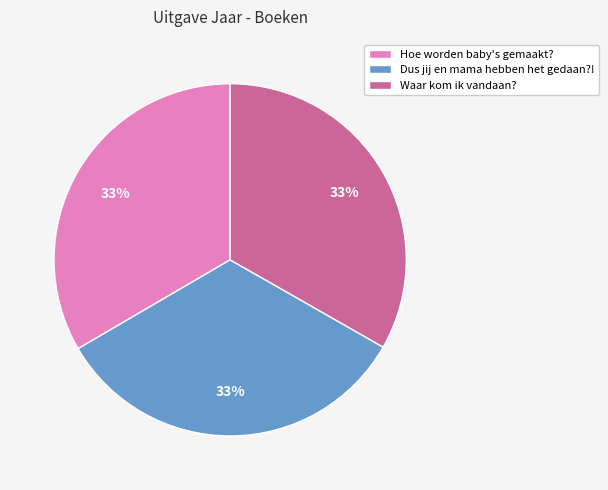

Count the number of slices in the pie.

3